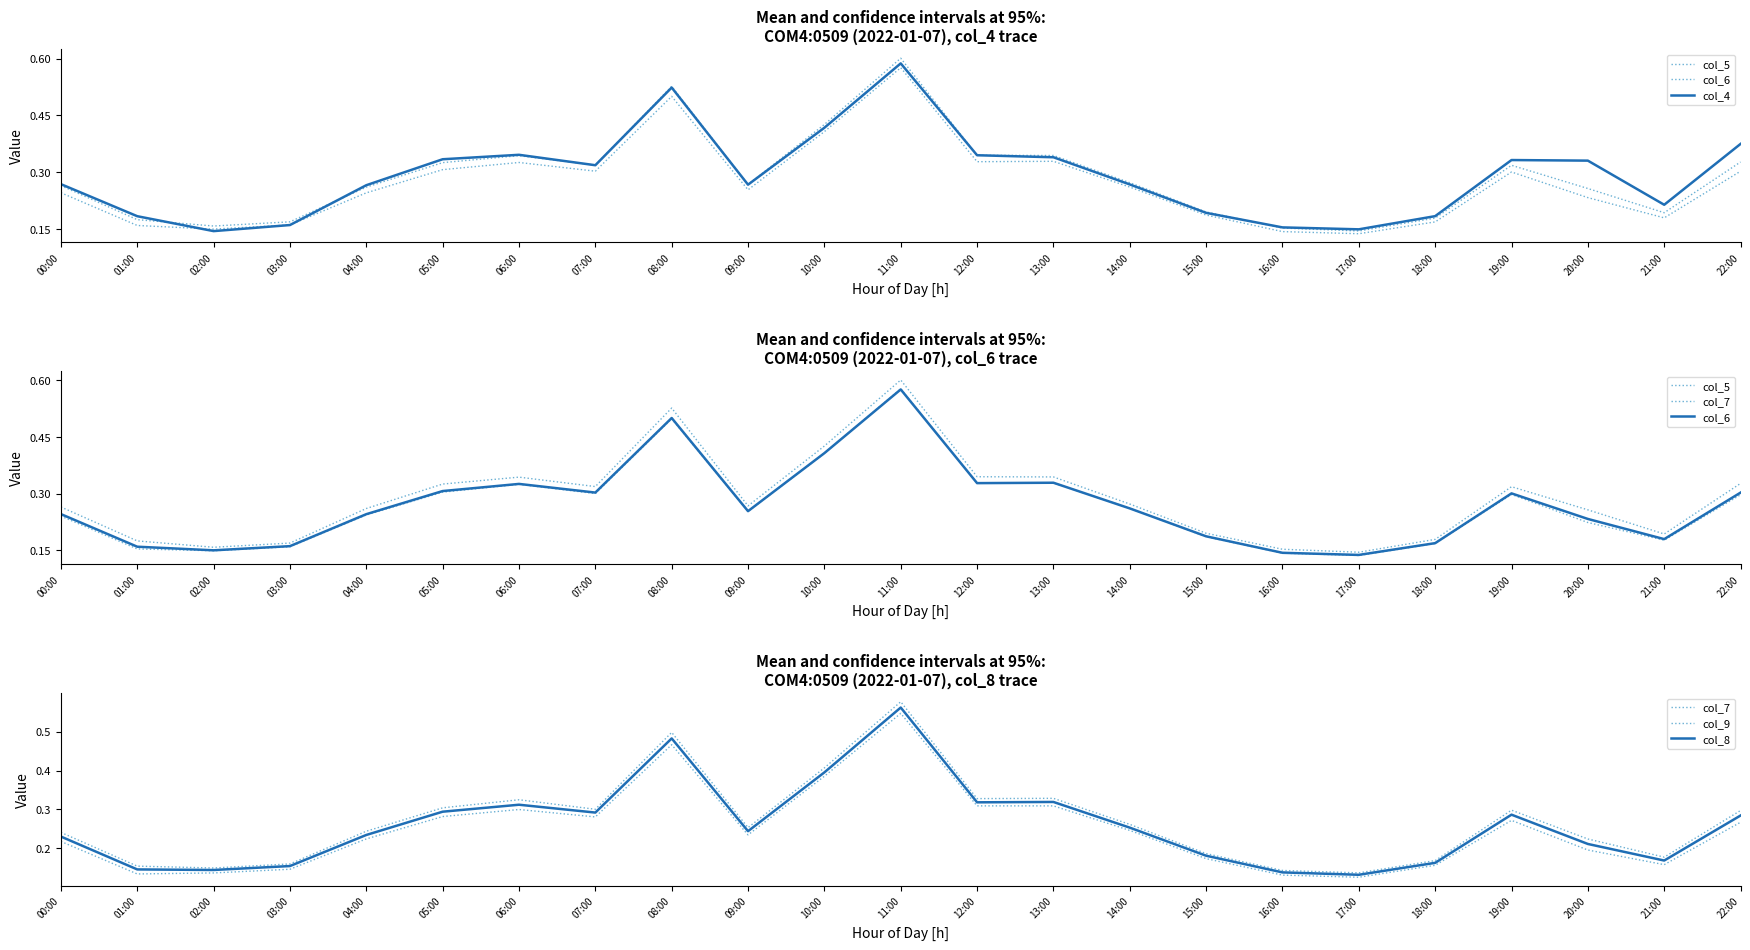

At which category is the sum across all series the highest?

11:00